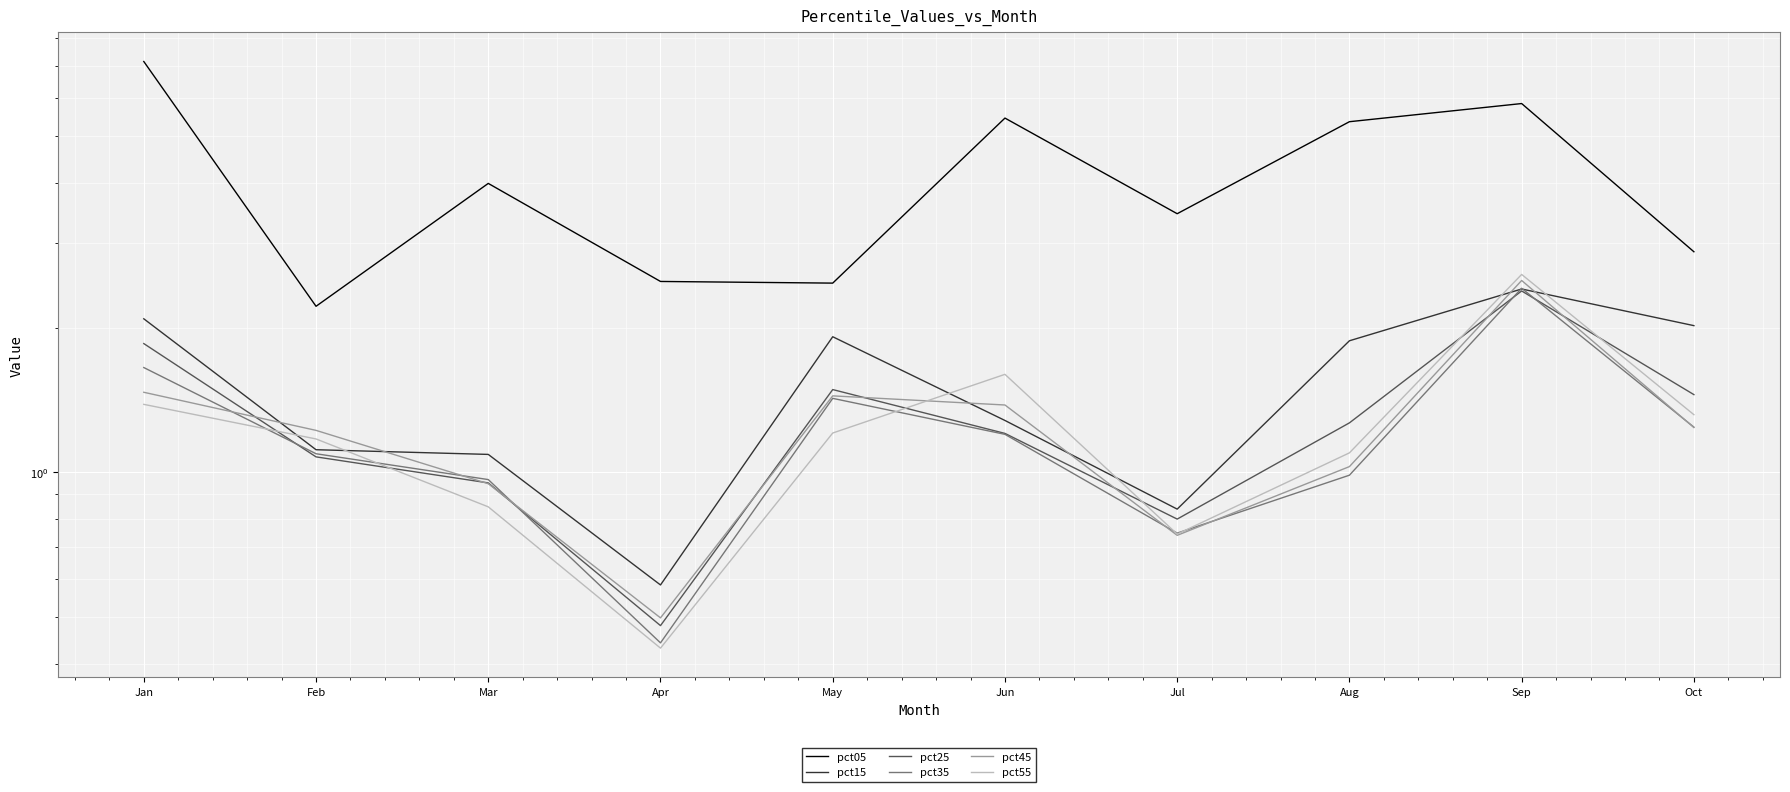

Which series has the widest spread of values?

pct05